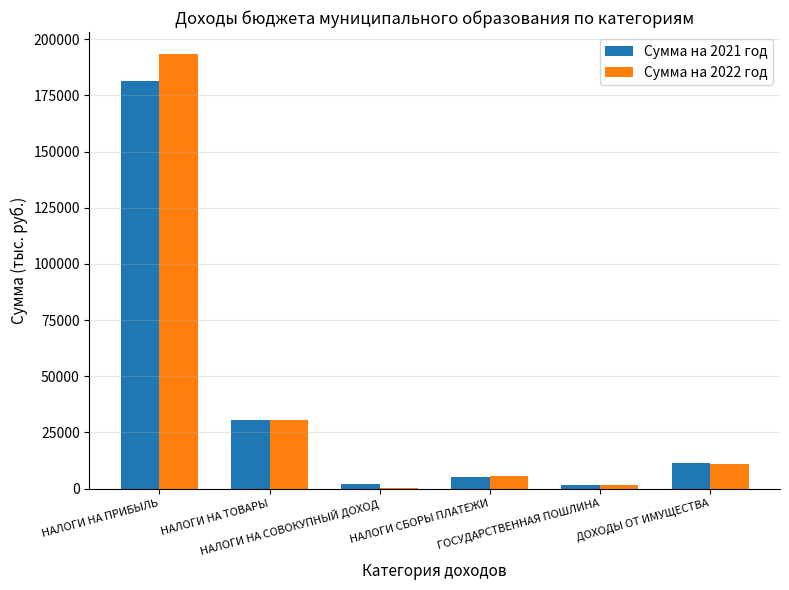

What is the maximum value shown in the chart?

193460